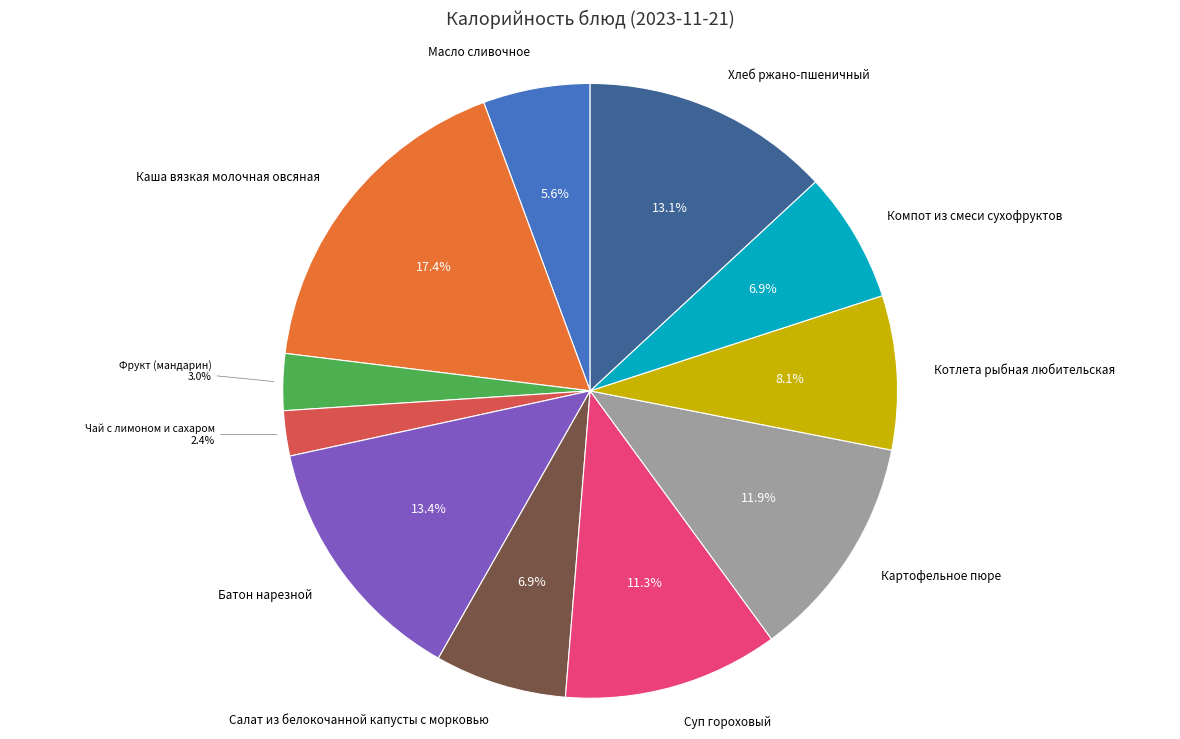

Which category has the smallest portion of the pie?

Чай с лимоном и сахаром